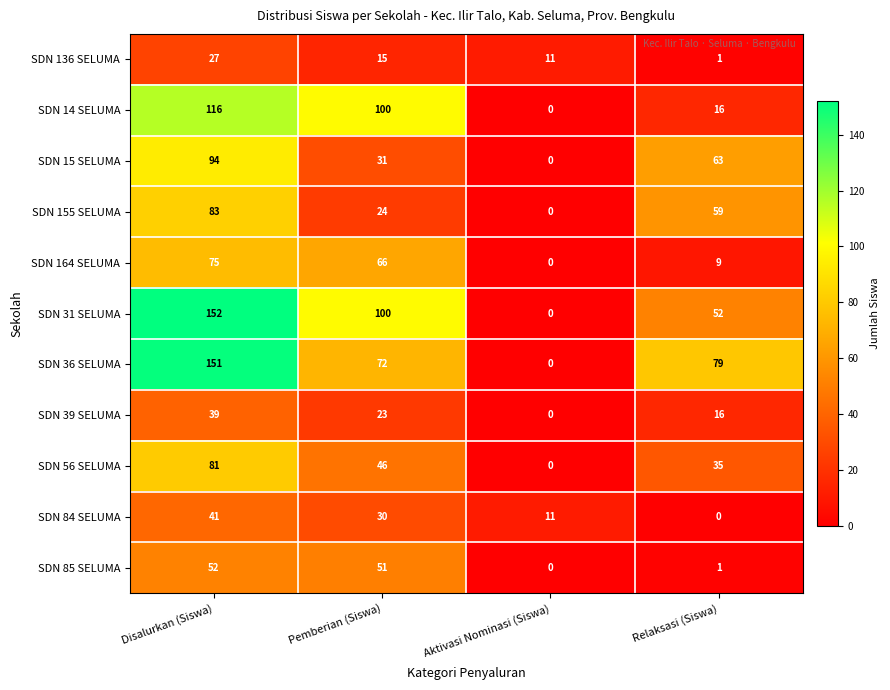

The SDN 39 SELUMA series shows 26 at Aktivasi Nominasi (Siswa). True or false?

False